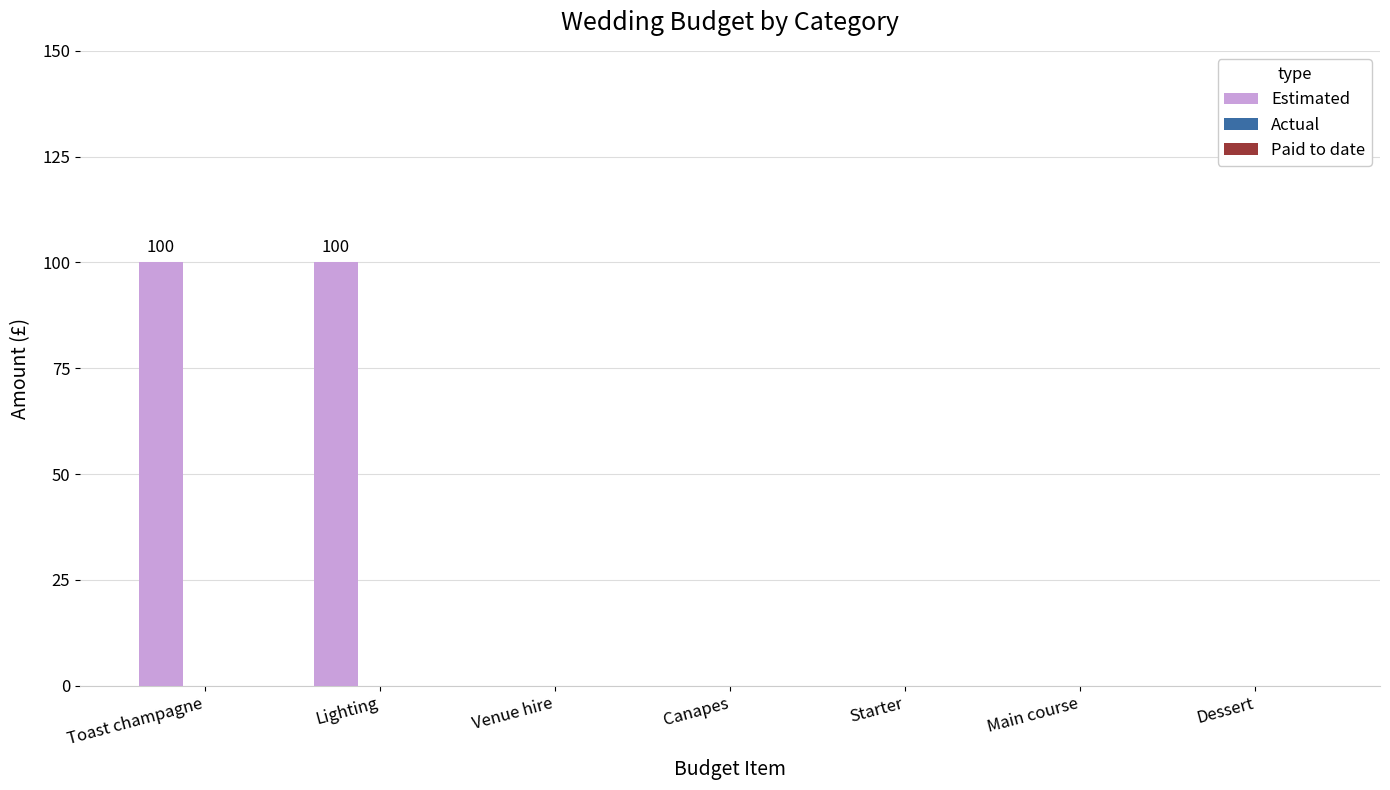

What is the sum of all values?

200